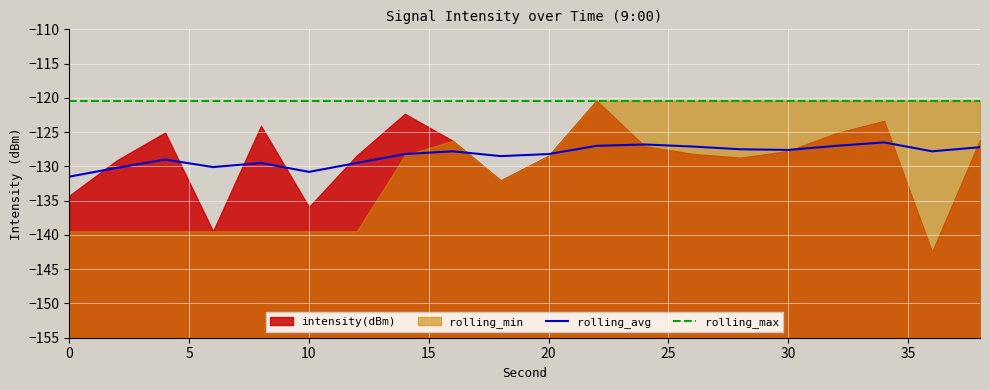

What is the highest value of the rolling_max series?

-120.4